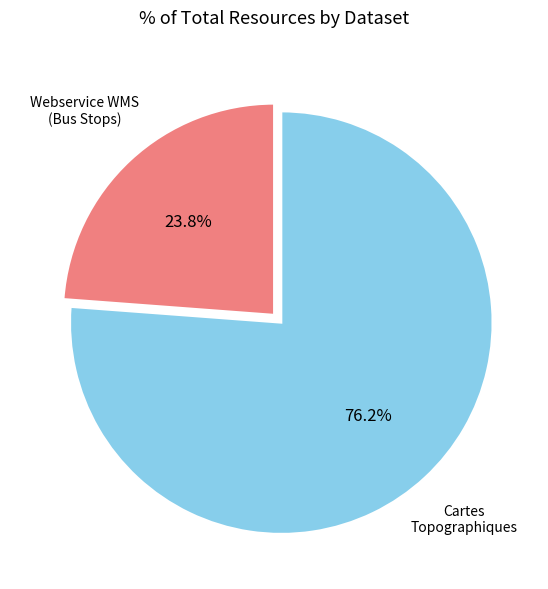

Which slice represents more than half of the pie?

Cartes Topographiques